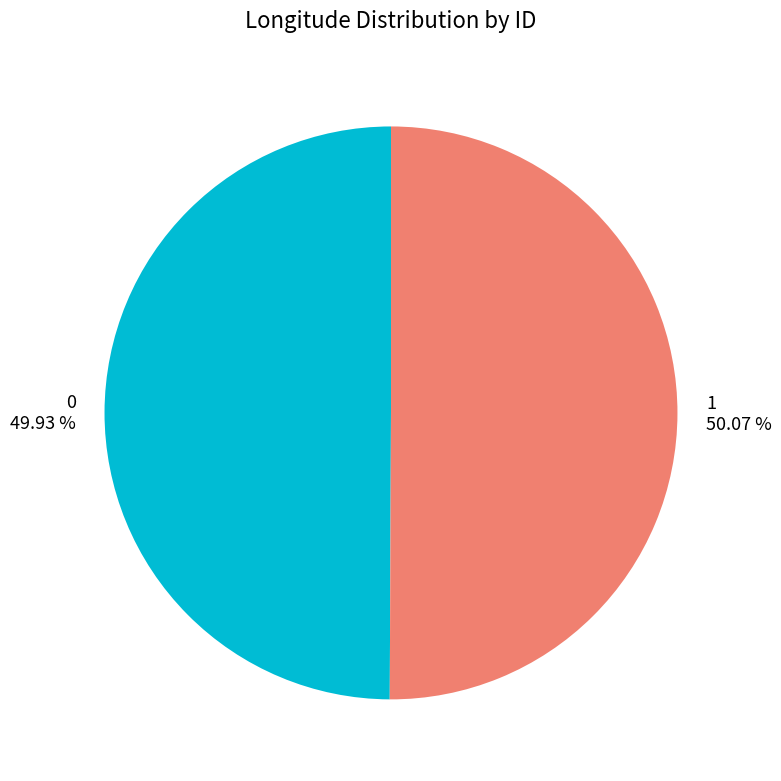

How many segments does this pie chart have?

2